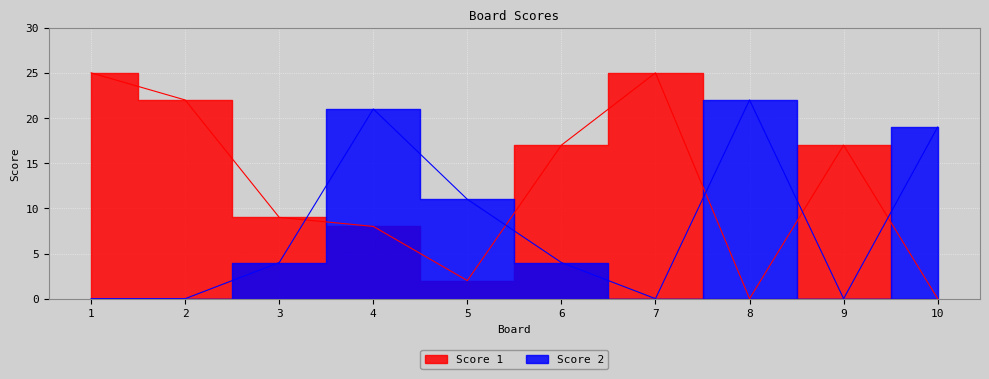

Which series has the largest range (max minus min)?

Score 1